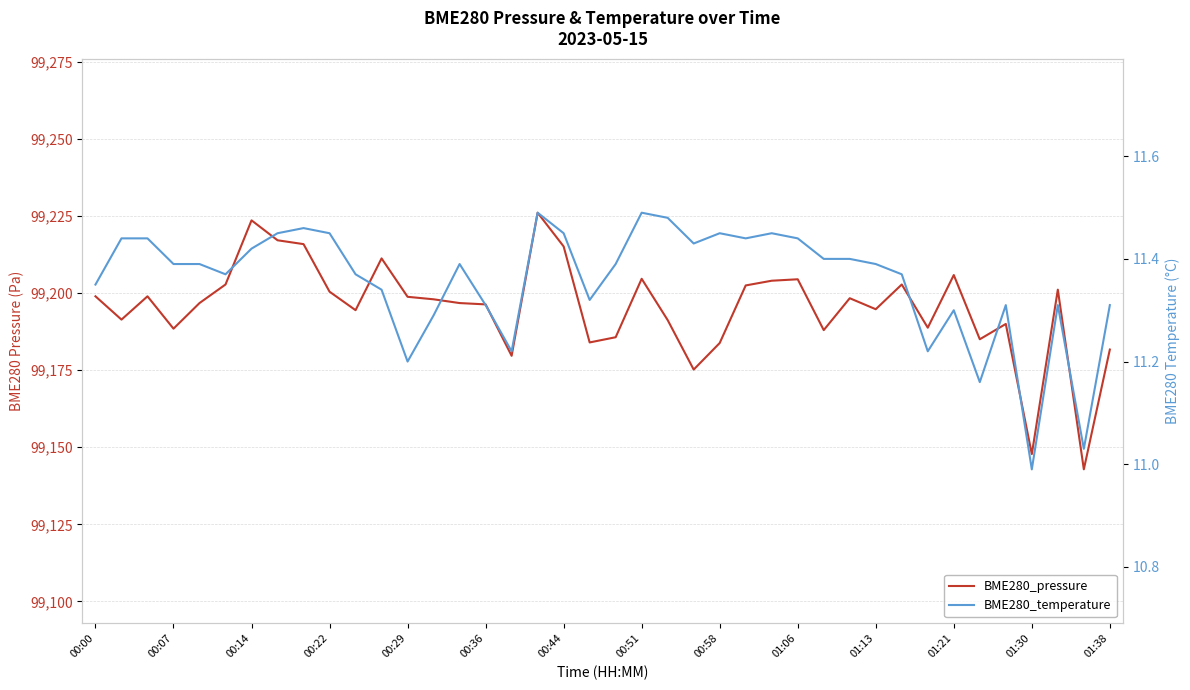

Reading right to left, what are all the values shown in this chart?

BME280_pressure: 99181.7	99142.8	99201.2	99147.8	99190.0	99185.1	99205.9	99188.8	99202.8	99194.8	99198.4	99188.0	99204.5	99204.1	99202.5	99183.8	99175.2	99191.3	99204.7	99185.7	99184.0	99215.2	99226.1	99179.7	99196.4	99196.8	99198.0	99198.8	99211.3	99194.5	99200.5	99215.9	99217.2	99223.7	99202.8	99196.8	99188.5	99199.0	99191.4	99199.0
BME280_temperature: 11.3	11.0	11.3	11.0	11.3	11.2	11.3	11.2	11.4	11.4	11.4	11.4	11.4	11.4	11.4	11.4	11.4	11.5	11.5	11.4	11.3	11.4	11.5	11.2	11.3	11.4	11.3	11.2	11.3	11.4	11.4	11.5	11.4	11.4	11.4	11.4	11.4	11.4	11.4	11.3